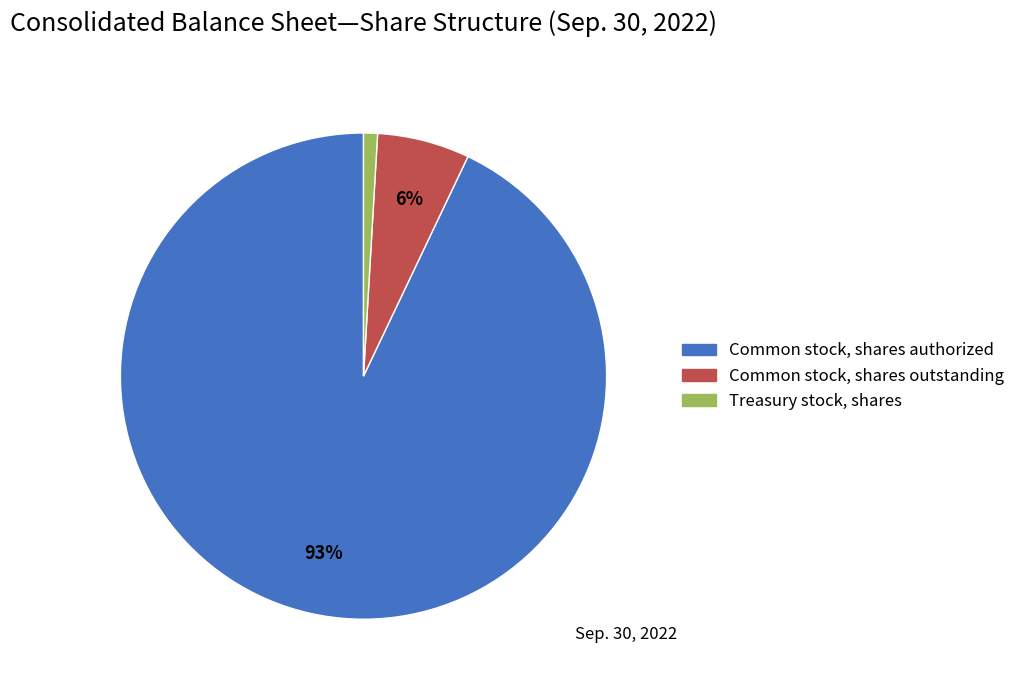

Do Common stock, shares authorized and Treasury stock, shares together represent more than half of the pie?

Yes